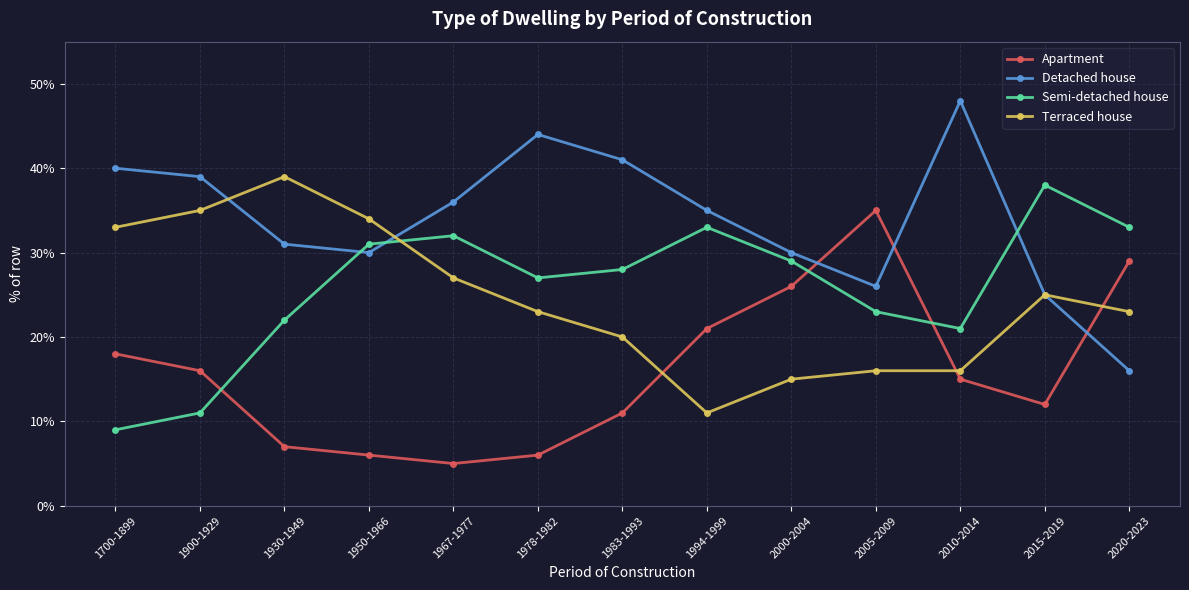

Which label corresponds to the smallest value in the chart?

1967-1977